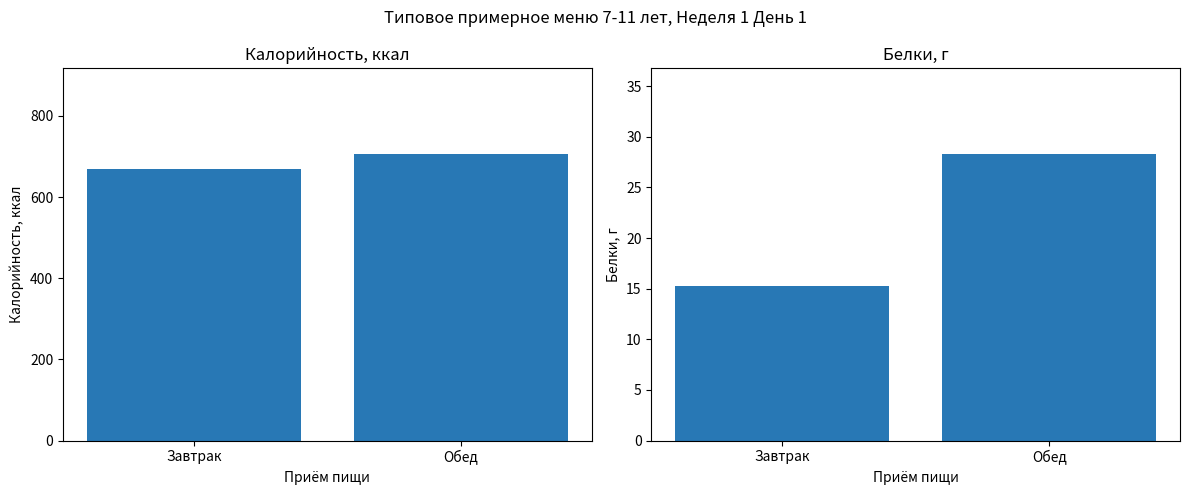

Between Завтрак and Обед, which is larger?

Обед